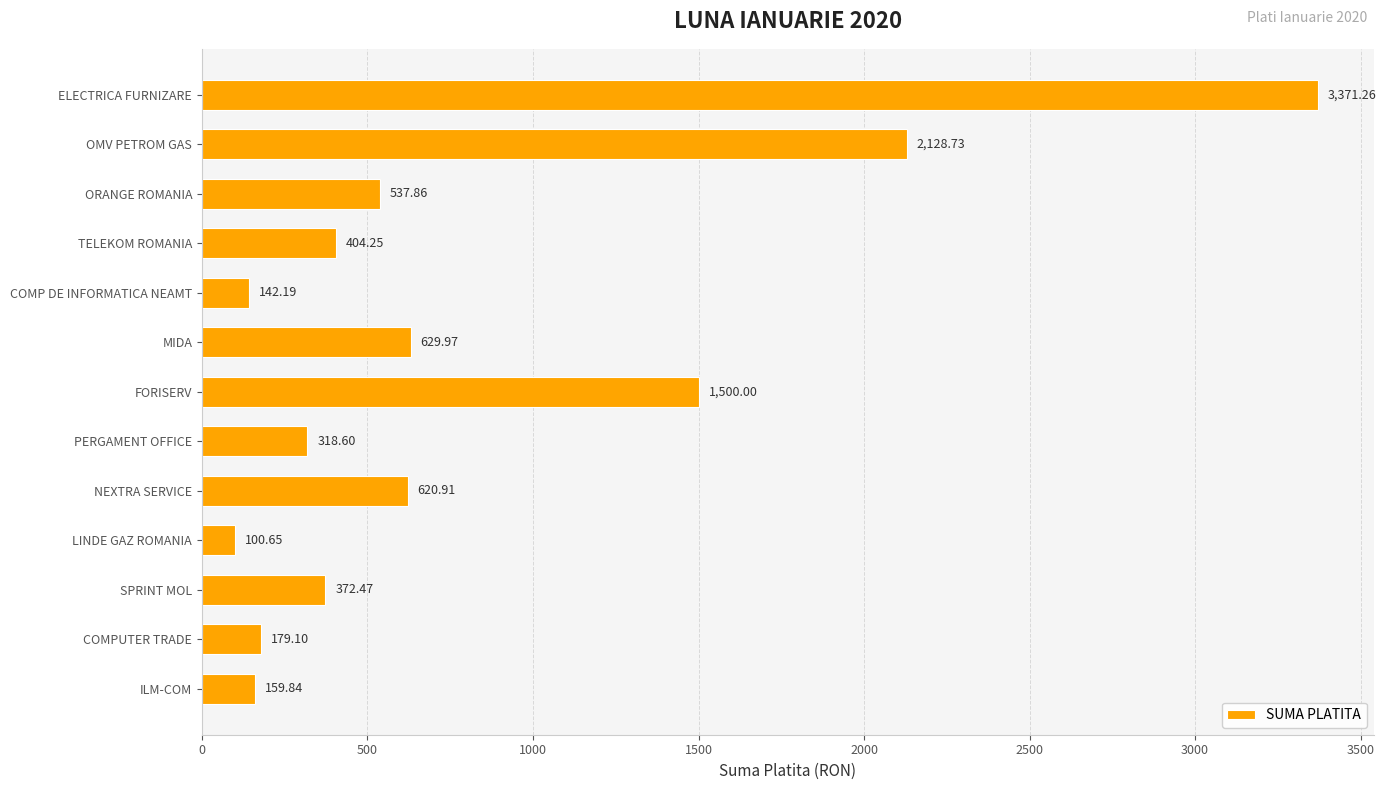

Where is the data nearest to the value 1735?

FORISERV